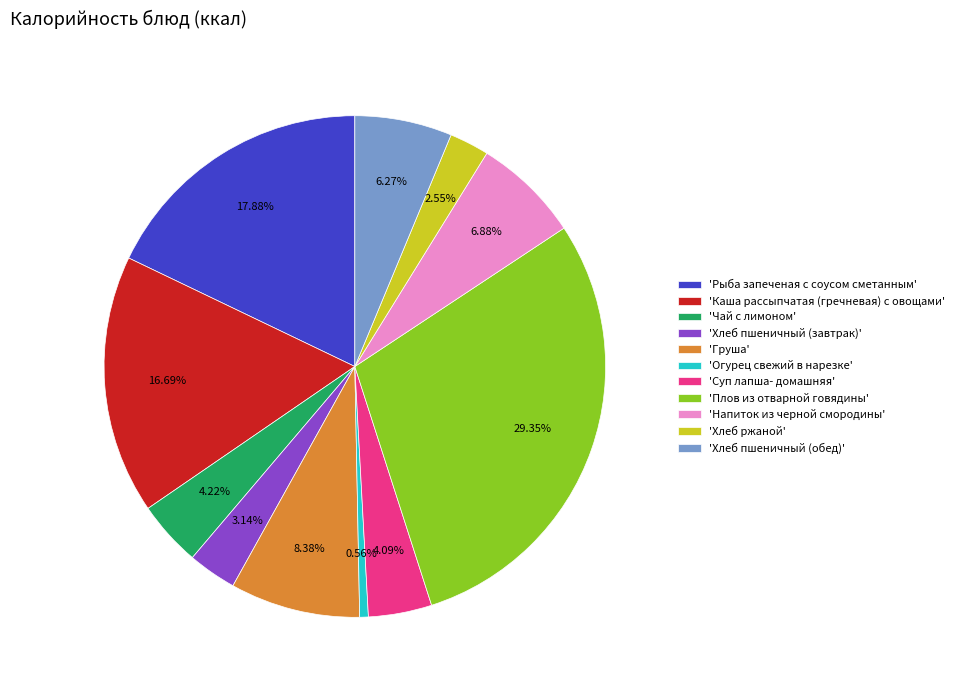

Count the number of slices in the pie.

11